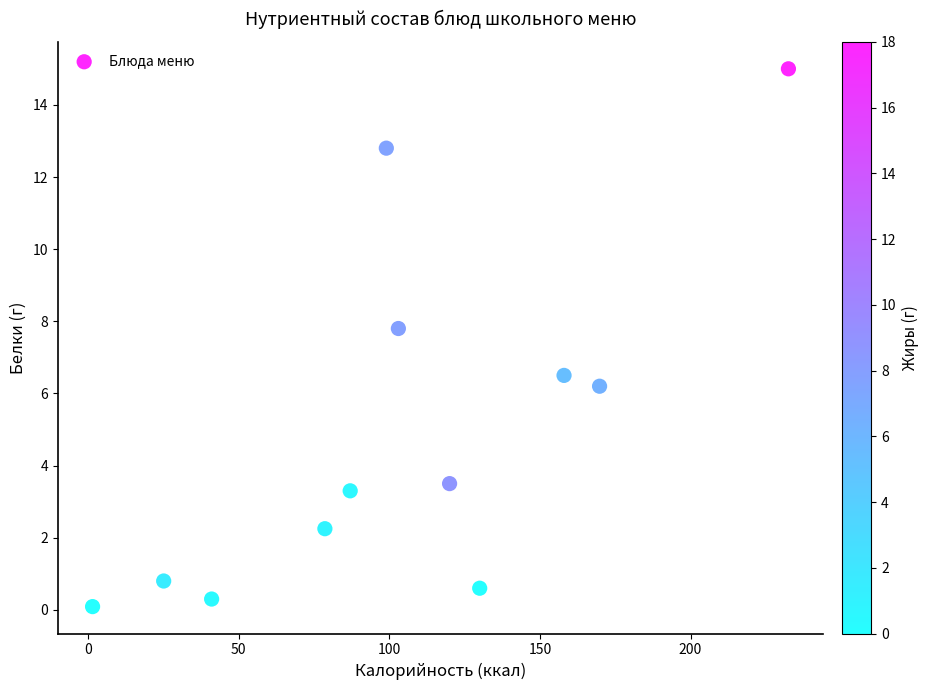

What Y value in the scatter plot is closest to 7?

6.5